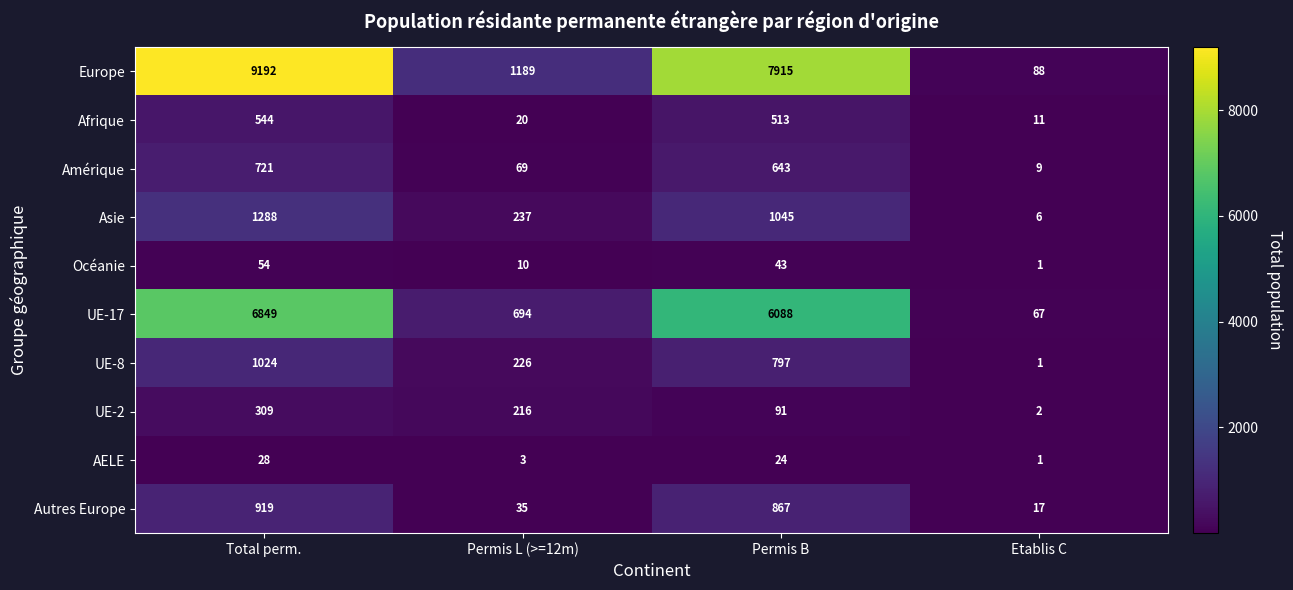

What is the sum of the Europe values at Total perm. and Permis L (>=12m)?

10381